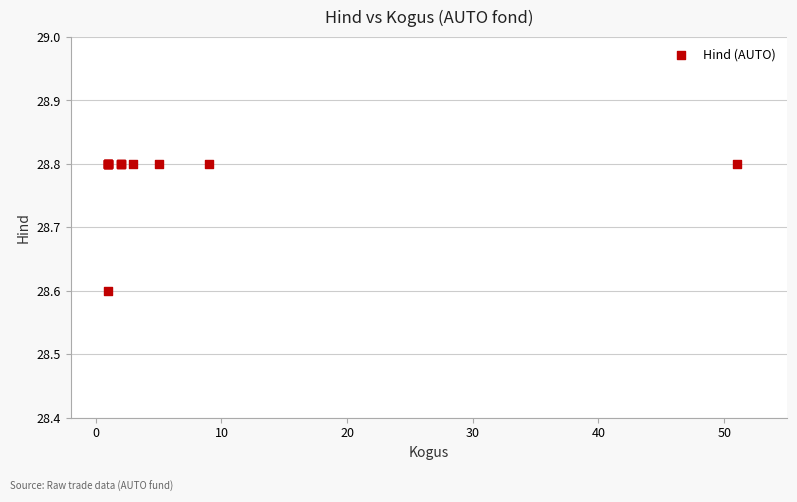

What Y value in the scatter plot is closest to 28?

28.6